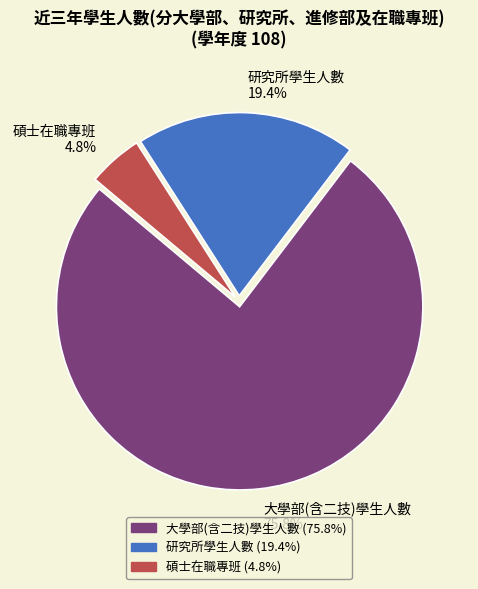

To the nearest percent, what is the average slice percentage?

33%